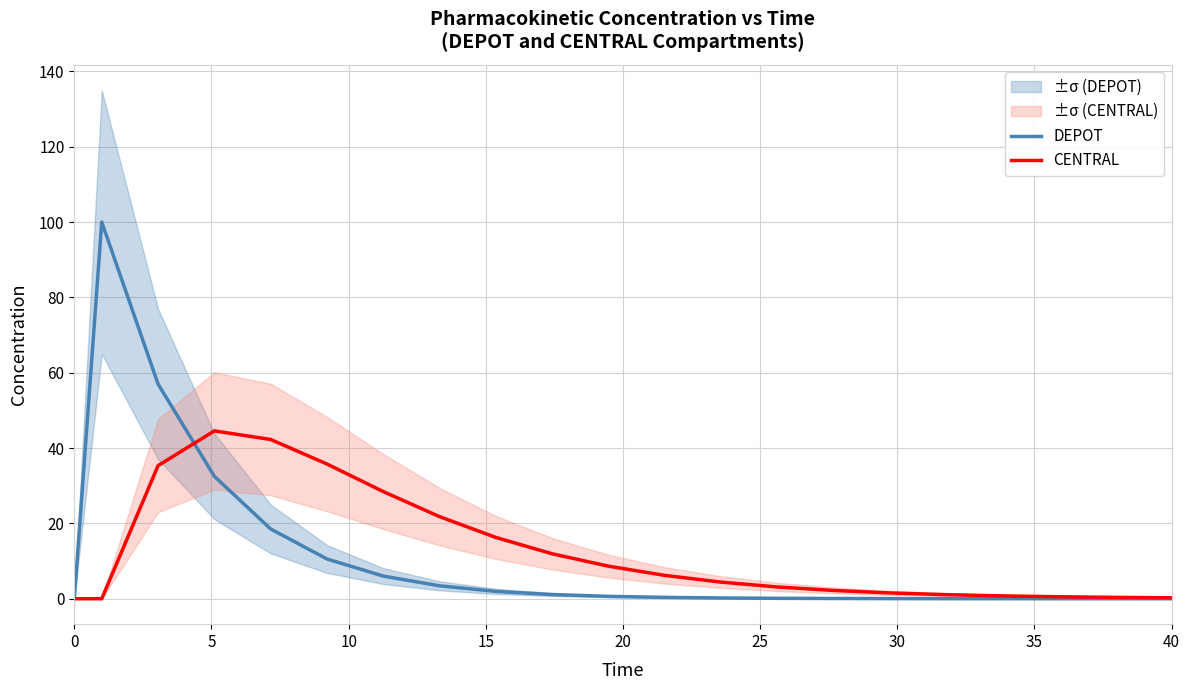

How many values in the CENTRAL series exceed 4?

11